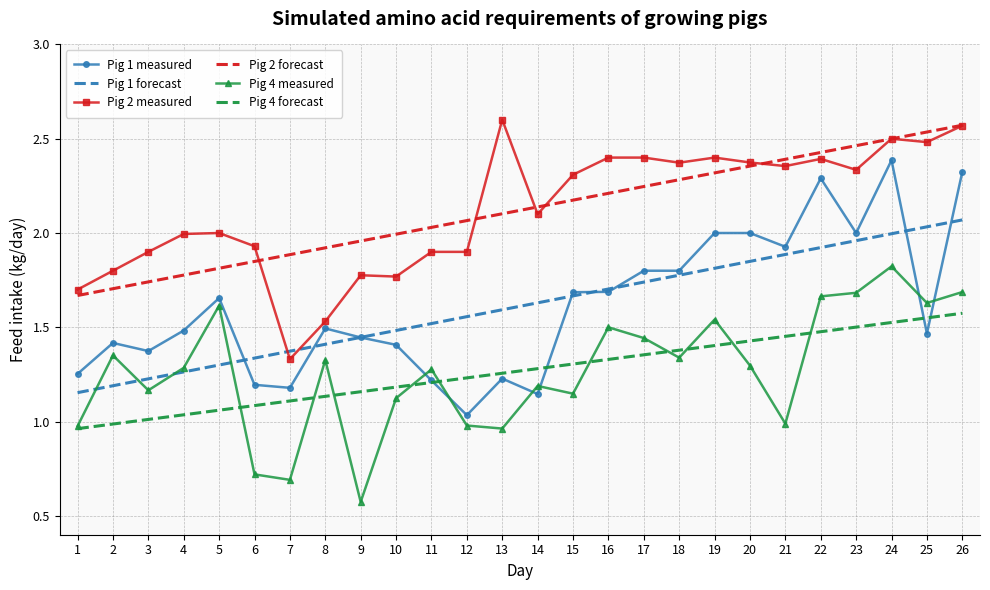

The value of Pig 2 measured at 8 is 2.7. True or false?

False